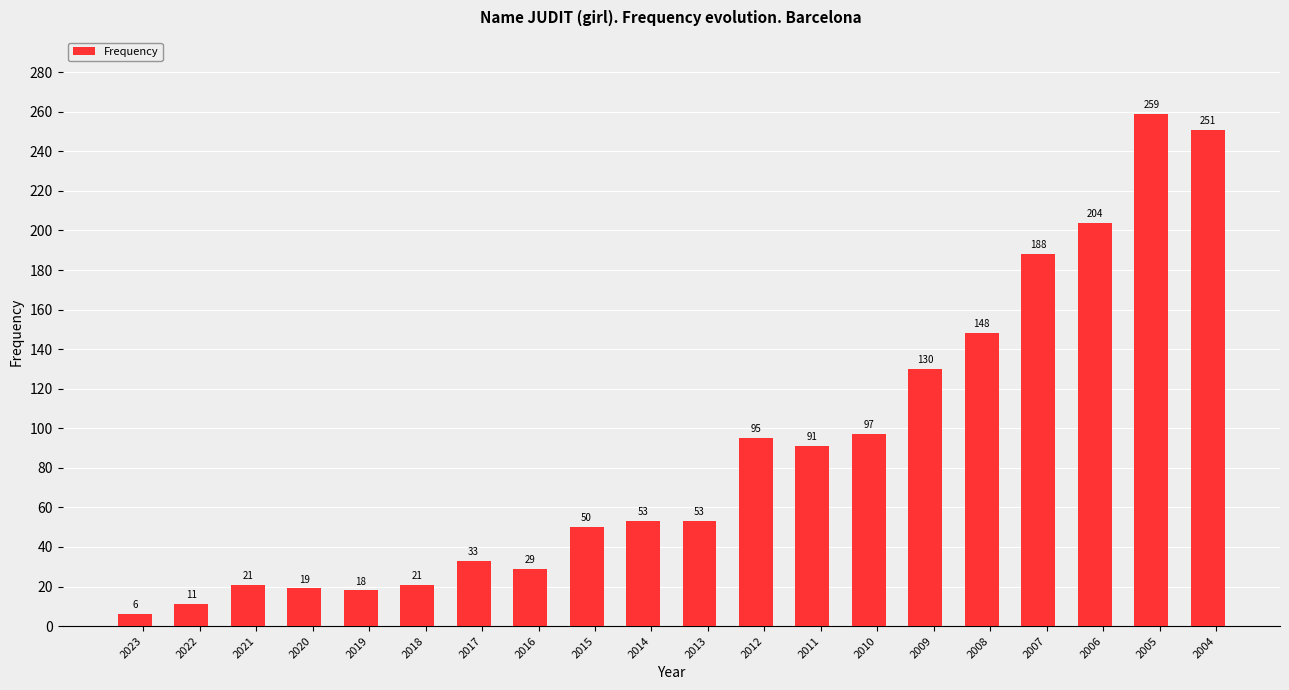

What is the value of the 14th bar from the left?

97